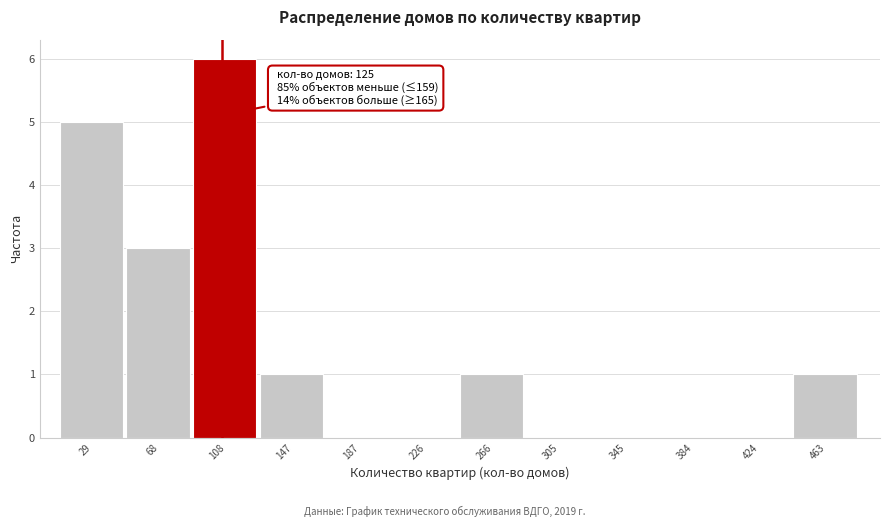

Reading left to right, what are all the values shown in this chart?

29=5	68=3	108=6	147=1	187=0	226=0	266=1	305=0	345=0	384=0	424=0	463=1